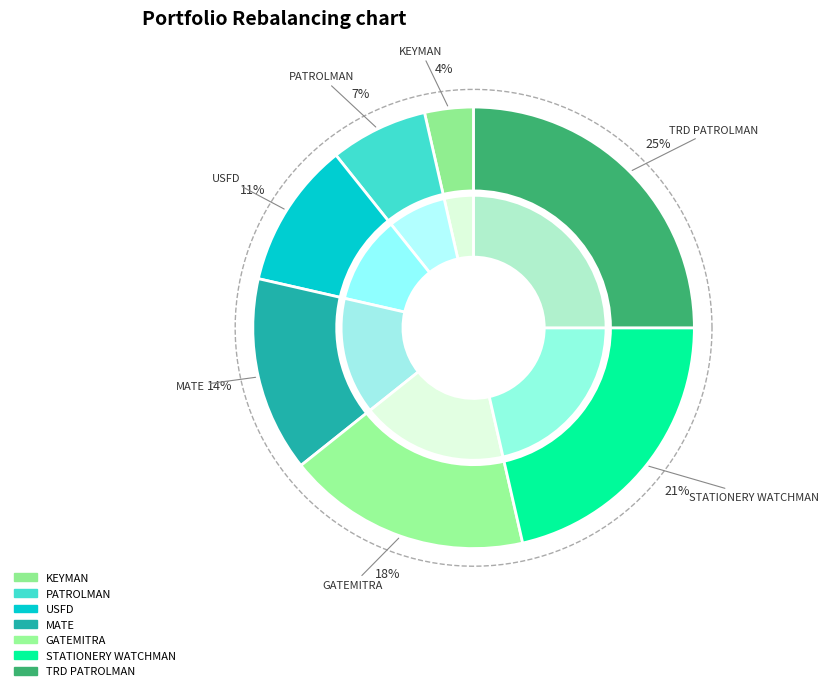

How much of the chart is everything except TRD PATROLMAN?

75.0%